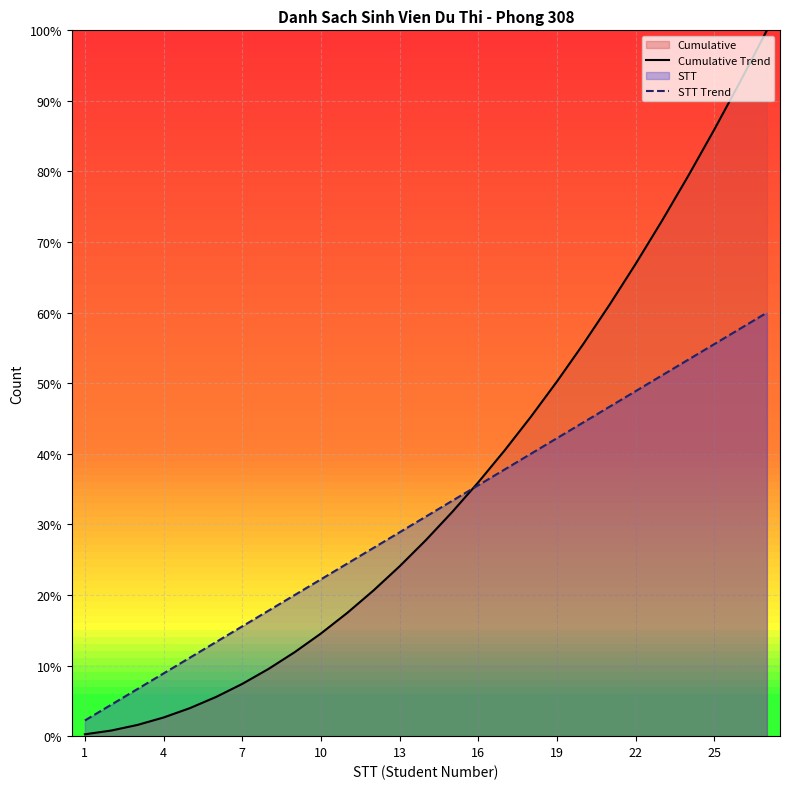

What is the average value of the STT Trend series?

31.1